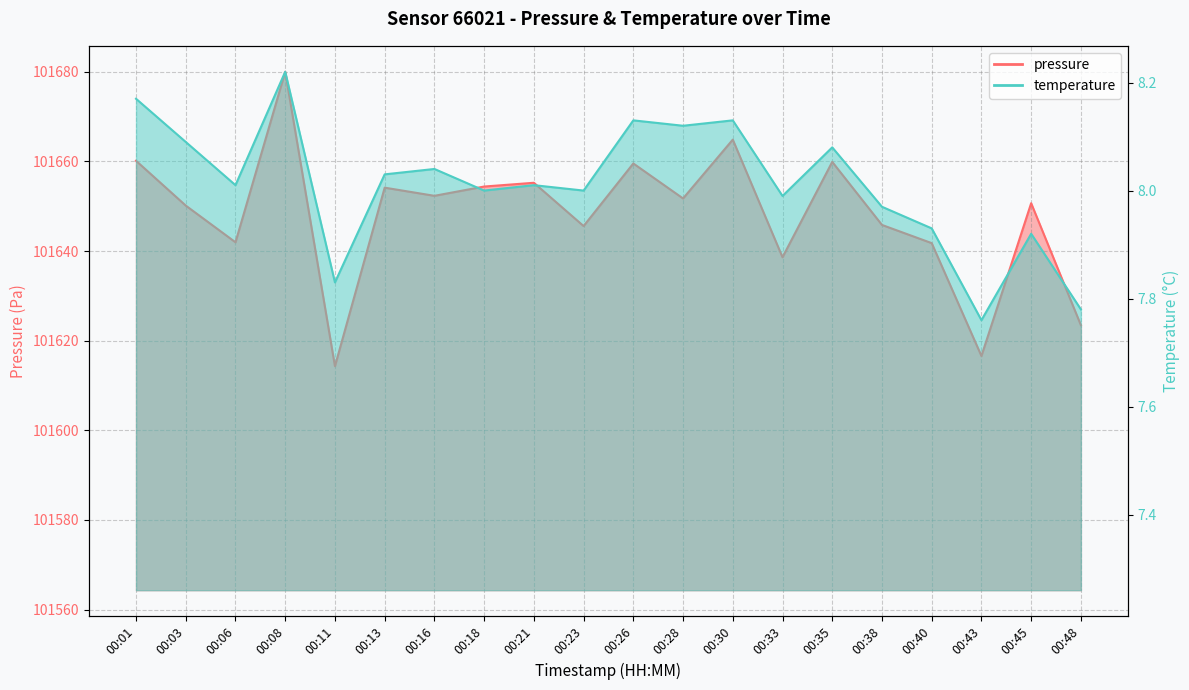

How many lines are shown in the chart?

2